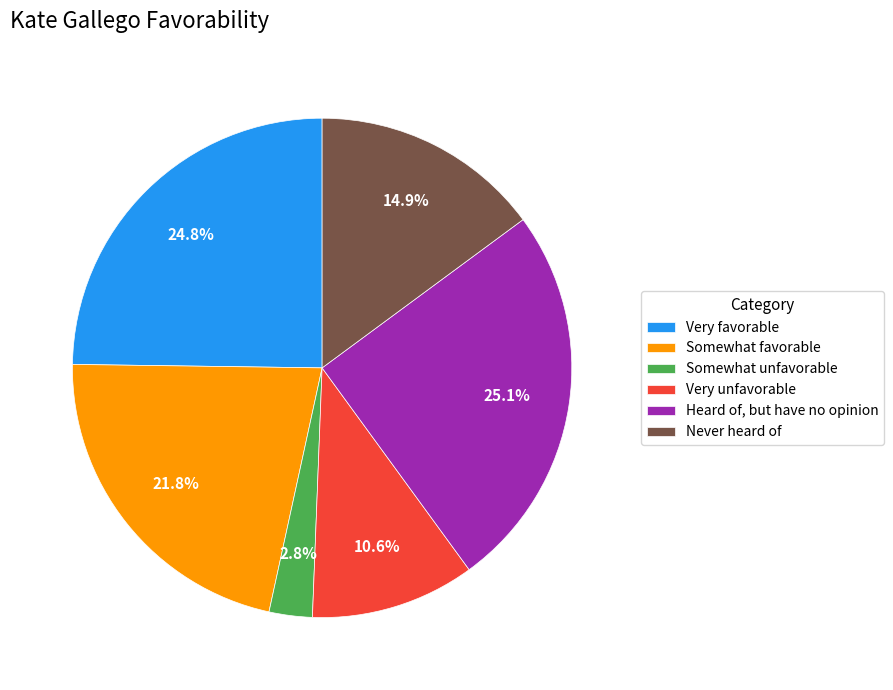

Which category has the smallest portion of the pie?

Somewhat unfavorable